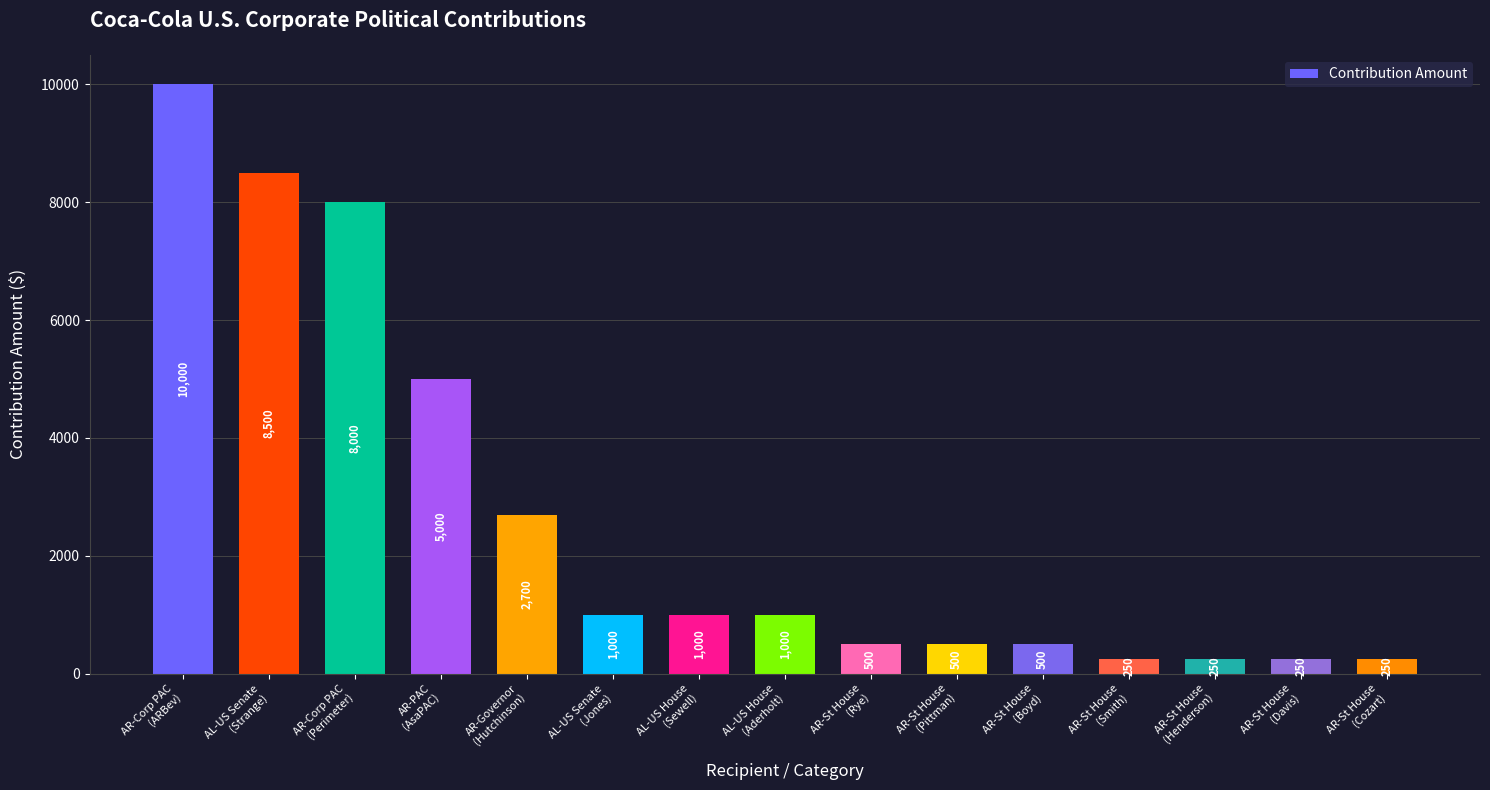

What position from the left is AR-Governor
(Hutchinson)?

5